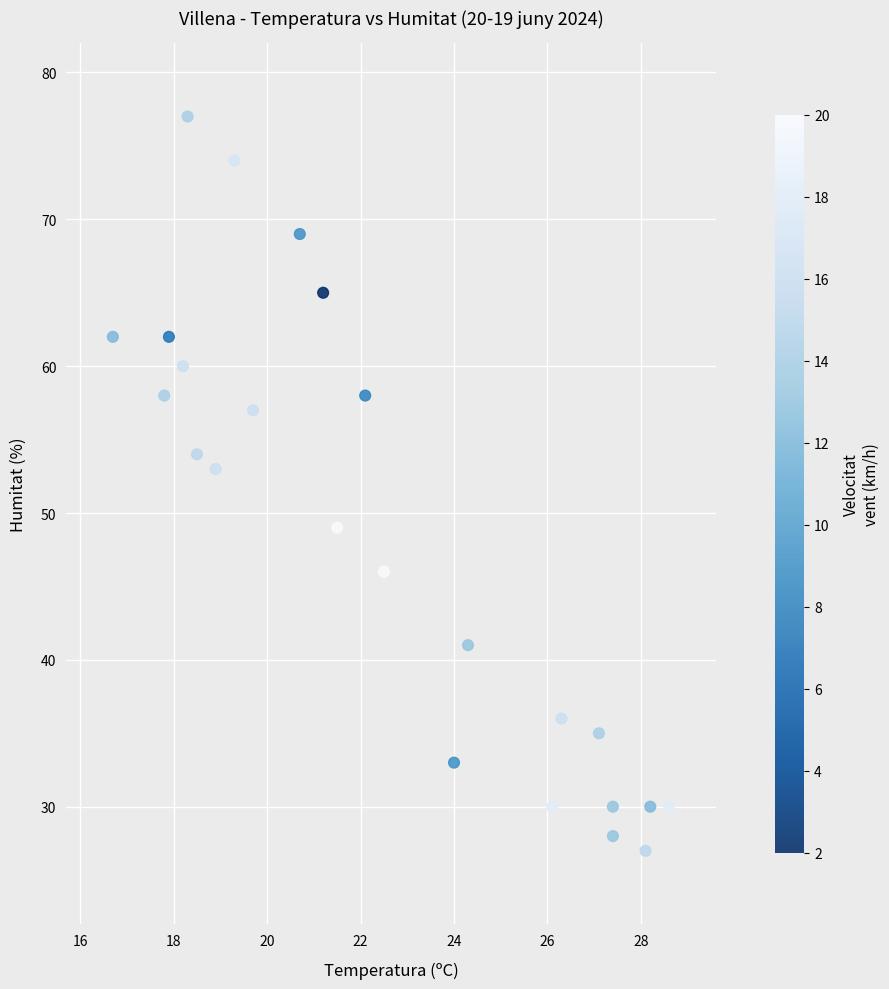

What is the range of Y values (max minus min)?

50